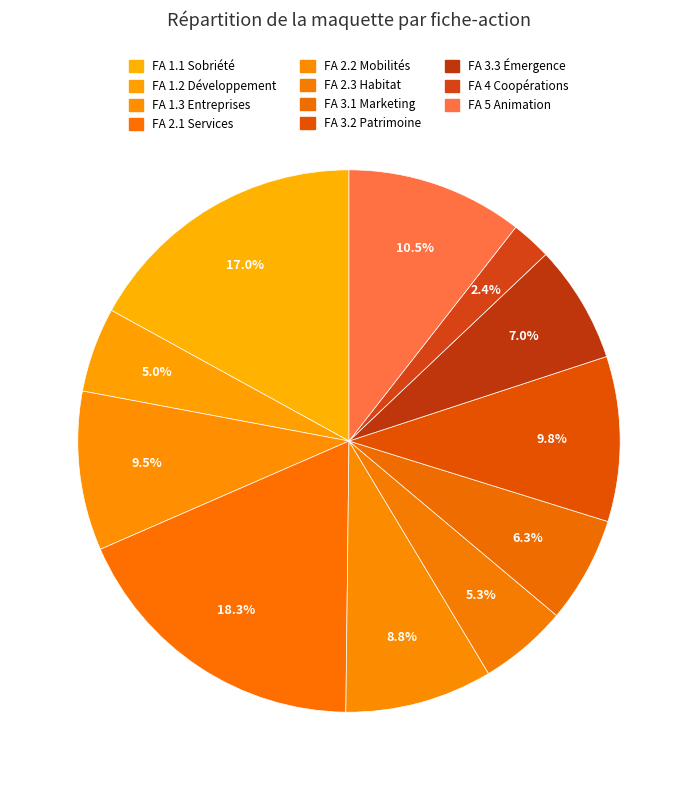

Is there a majority slice in this chart?

No